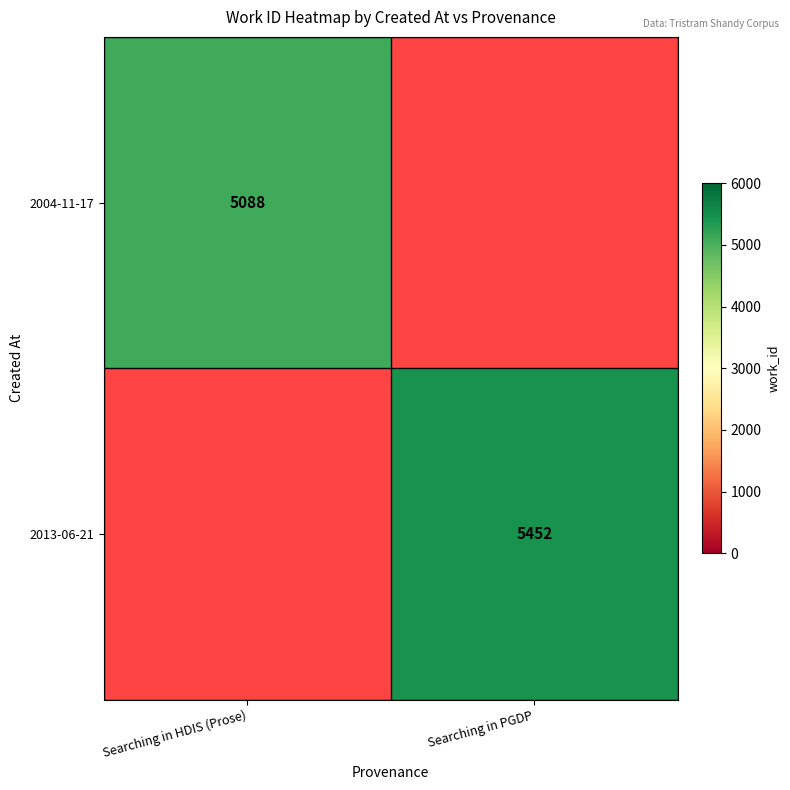

Is it true that 2013-06-21 equals 5452 at Searching in PGDP?

True